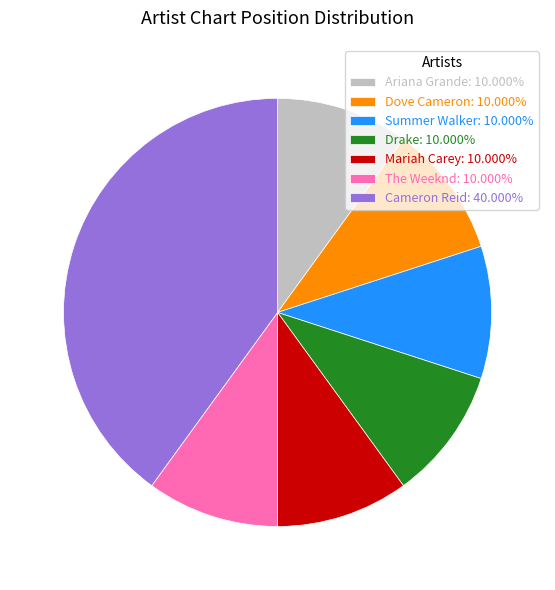

Do Dove Cameron and Drake together represent more than half of the pie?

No